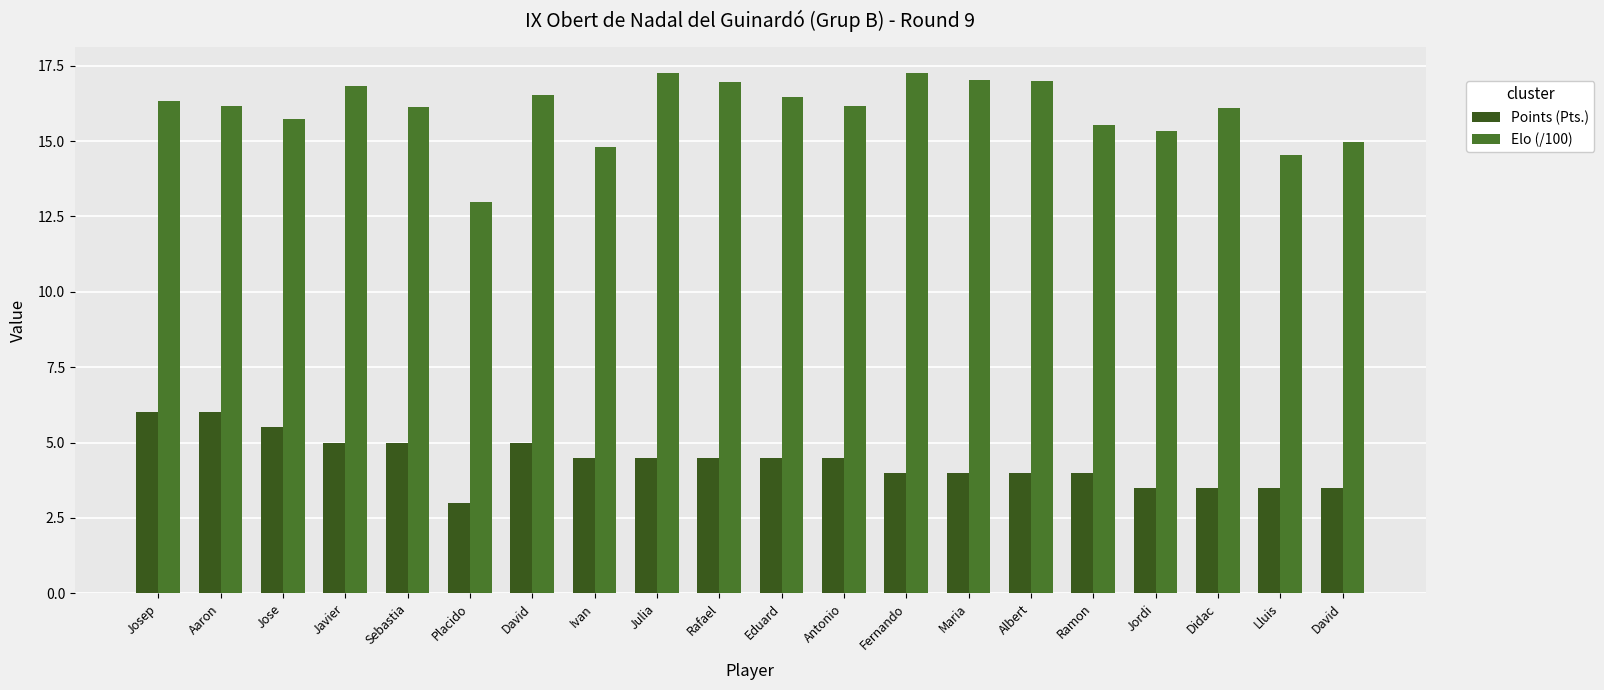

How many bars are there in each group?

2